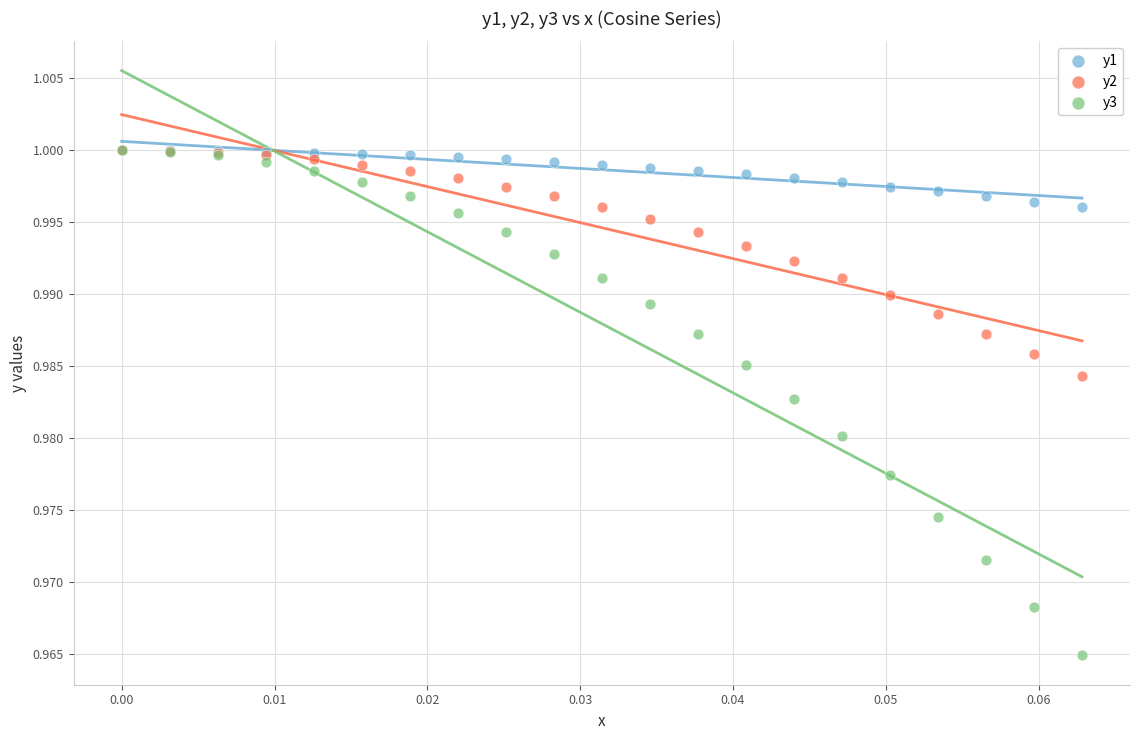

Which series has the largest Y range (max minus min)?

y3